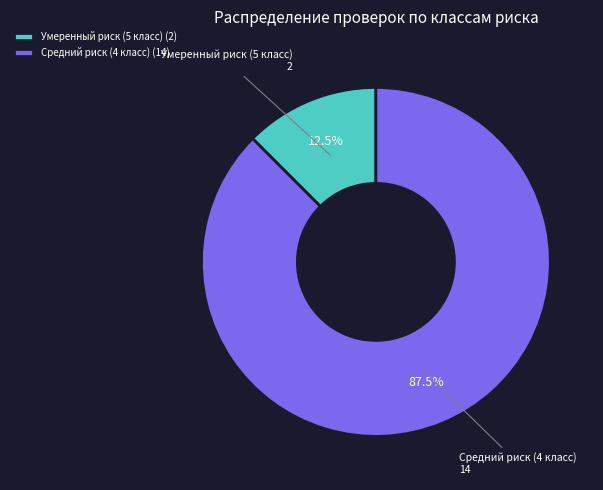

Which slice is the largest?

Средний риск (4 класс) (14)